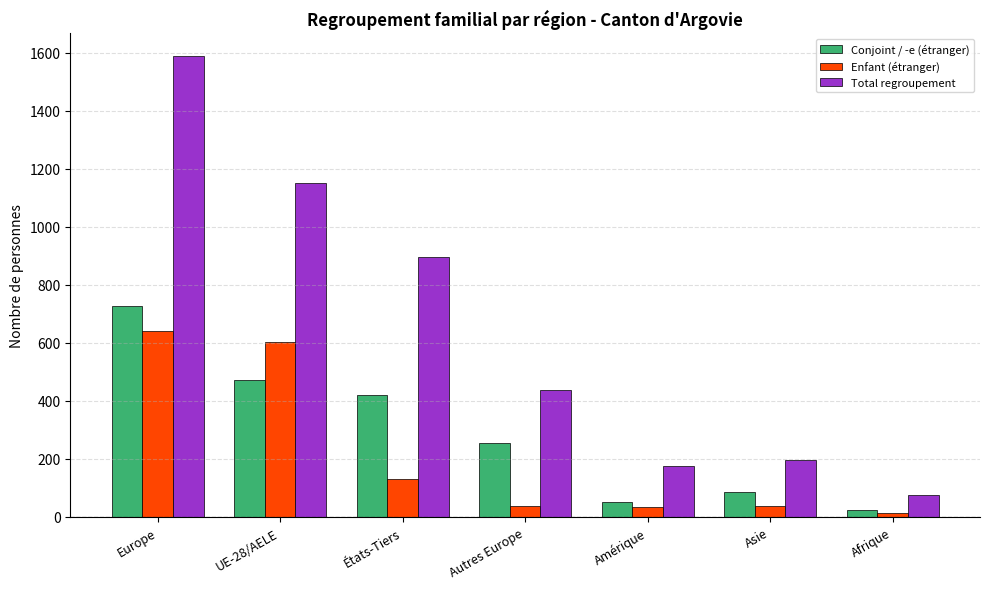

What is the lowest value of the Total regroupement series?

77